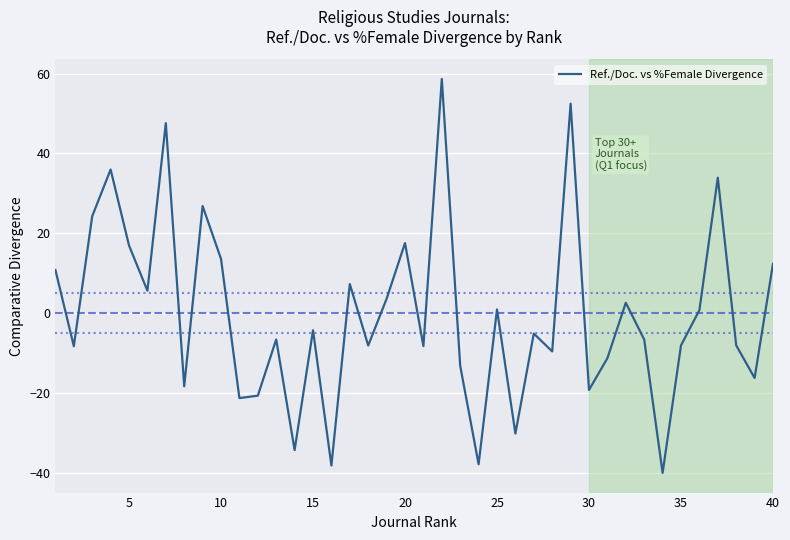

What is the greatest value displayed?

58.6